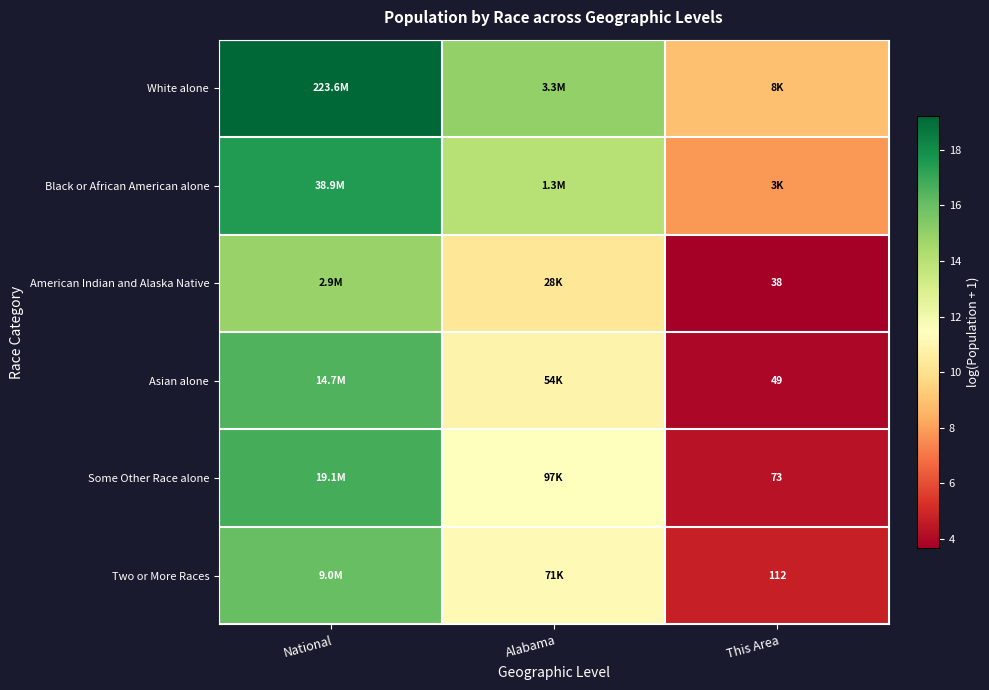

What is the total value across all series at This Area?

33.4